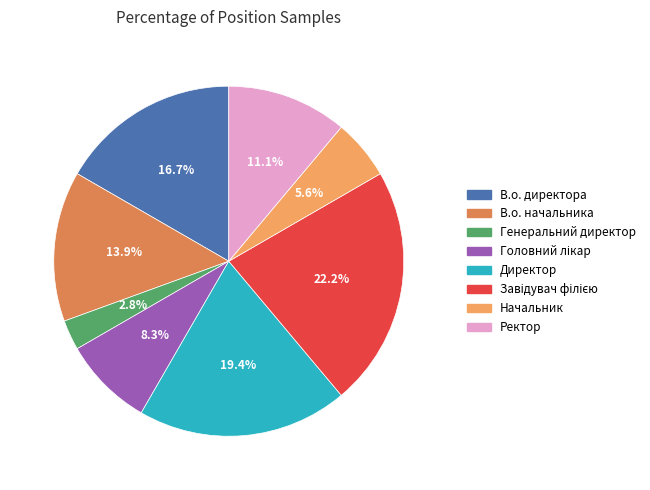

Approximately how many times larger is the value at Ректор compared to В.о. начальника?

0.8